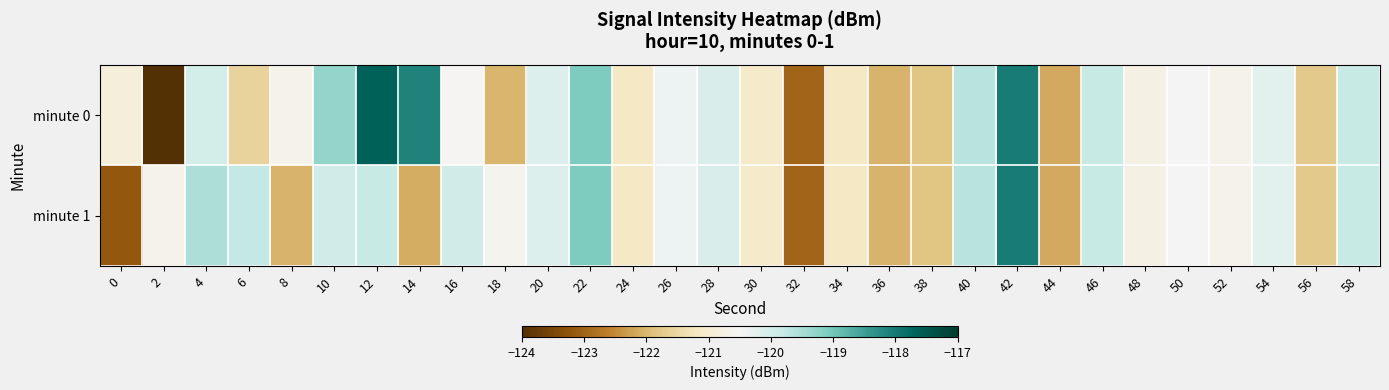

Reading left to right, list all the values displayed in this chart.

minute 0: 0=-120.9	2=-124.0	4=-120.0	6=-121.6	8=-120.6	10=-119.3	12=-117.6	14=-118.1	16=-120.5	18=-122.0	20=-120.1	22=-119.1	24=-121.2	26=-120.4	28=-120.1	30=-121.1	32=-123.0	34=-121.2	36=-122.0	38=-121.8	40=-119.7	42=-118.0	44=-122.1	46=-119.8	48=-120.7	50=-120.5	52=-120.6	54=-120.2	56=-121.7	58=-119.8
minute 1: 0=-123.2	2=-120.7	4=-119.6	6=-119.8	8=-122.0	10=-120.0	12=-119.8	14=-122.1	16=-120.0	18=-120.6	20=-120.1	22=-119.1	24=-121.2	26=-120.4	28=-120.1	30=-121.1	32=-123.0	34=-121.2	36=-122.0	38=-121.8	40=-119.7	42=-118.0	44=-122.1	46=-119.8	48=-120.7	50=-120.5	52=-120.6	54=-120.2	56=-121.7	58=-119.8